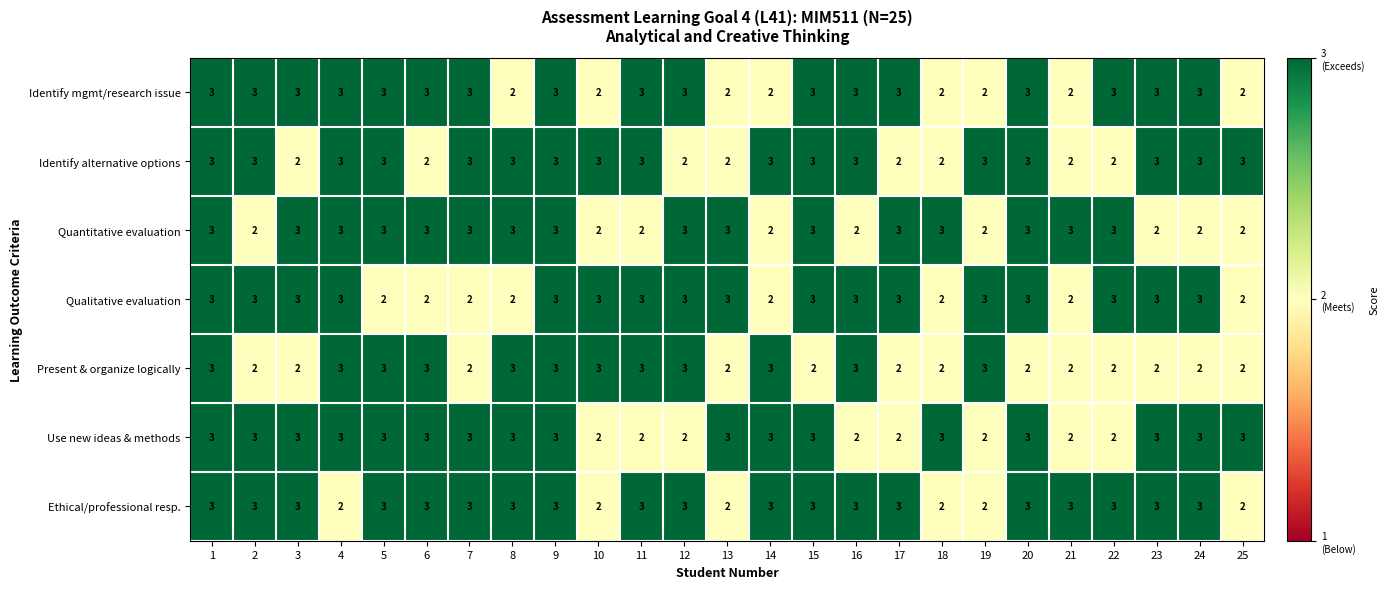

What is the difference between the highest and lowest values at 15?

1